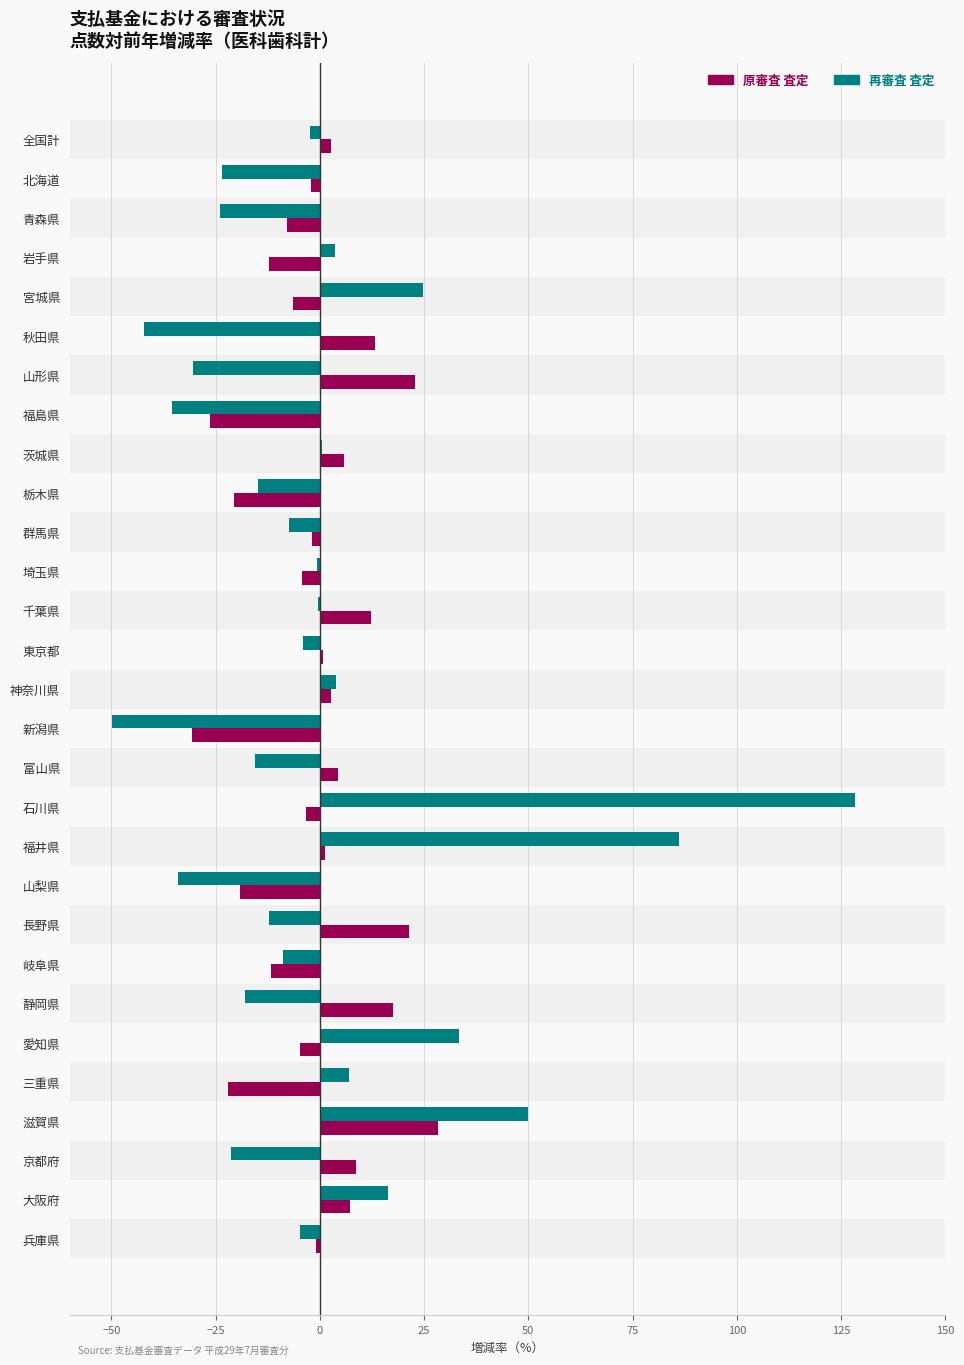

Are the bars horizontal?

Yes